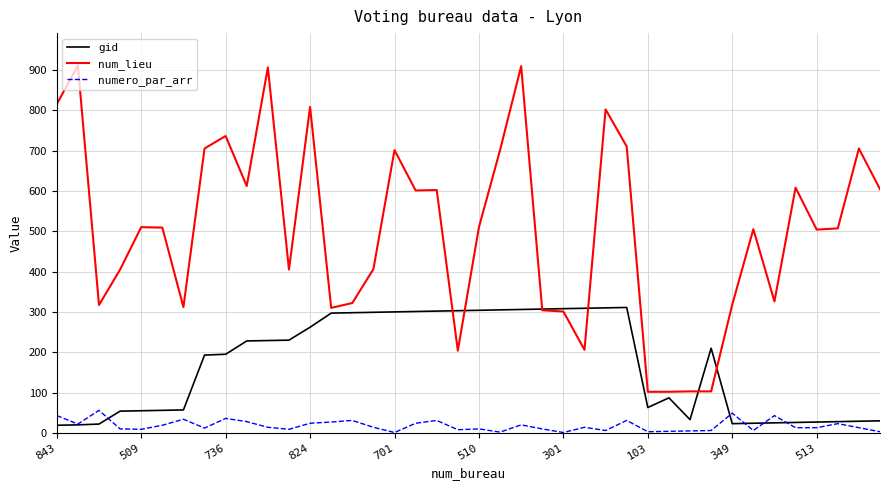

What is the maximum value shown in the chart?

911